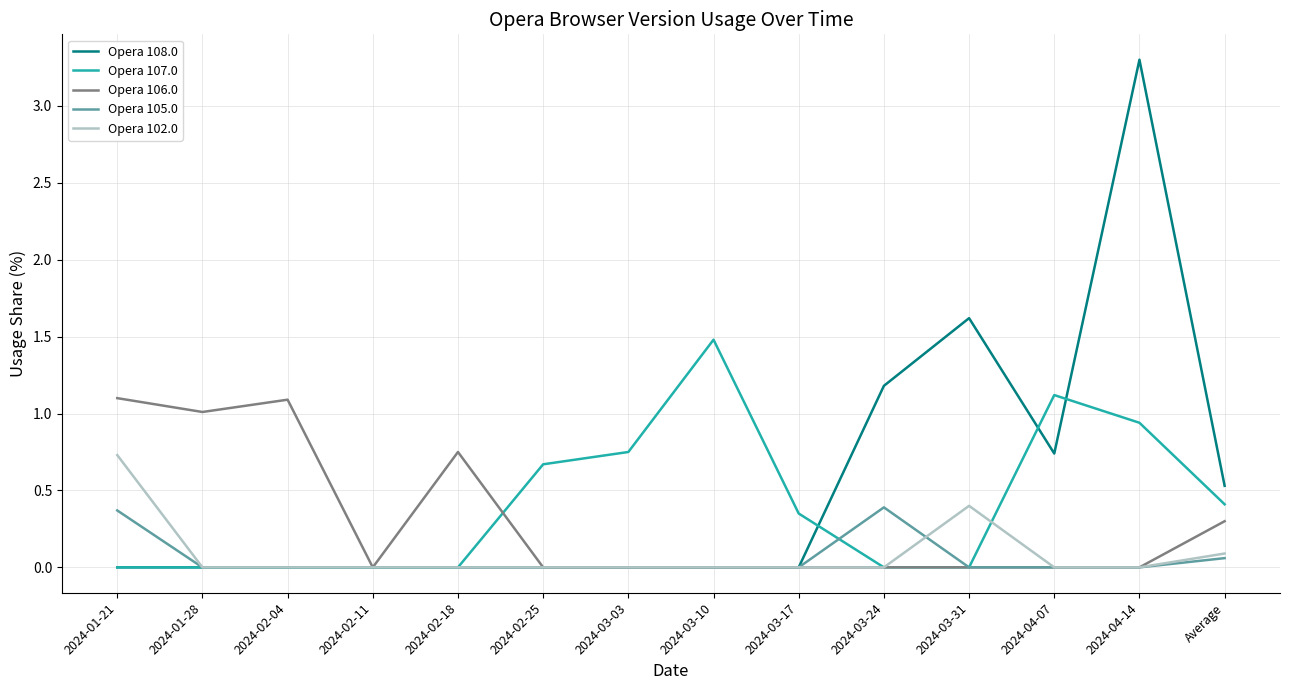

True or false: Opera 105.0 and Opera 107.0 intersect in this chart.

True